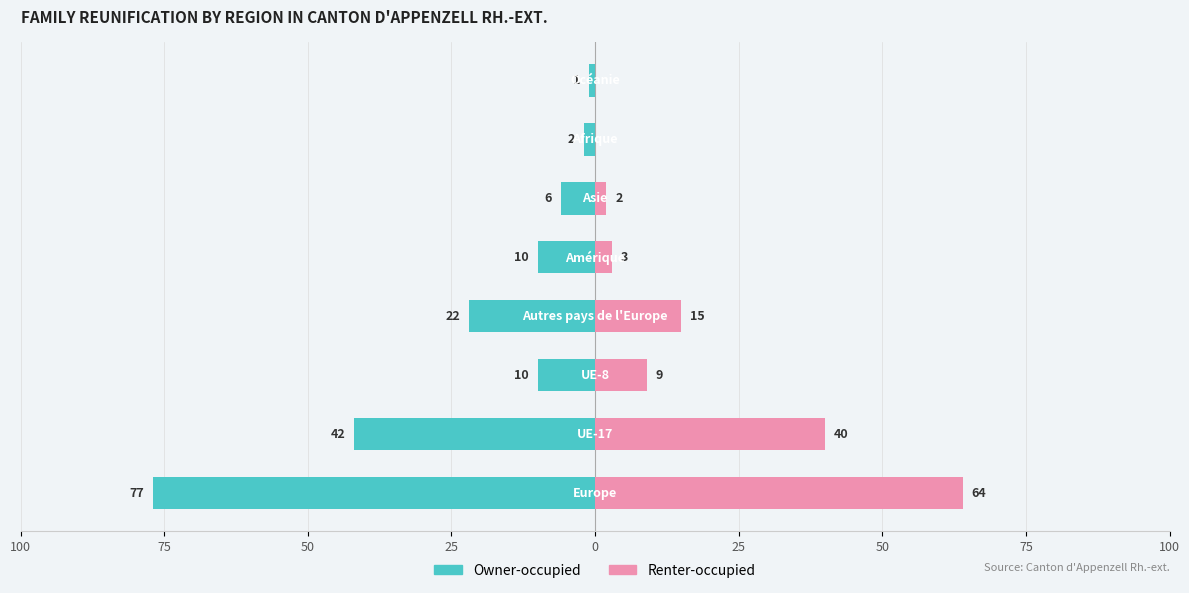

What is the sum of all Owner-occupied values?

-170